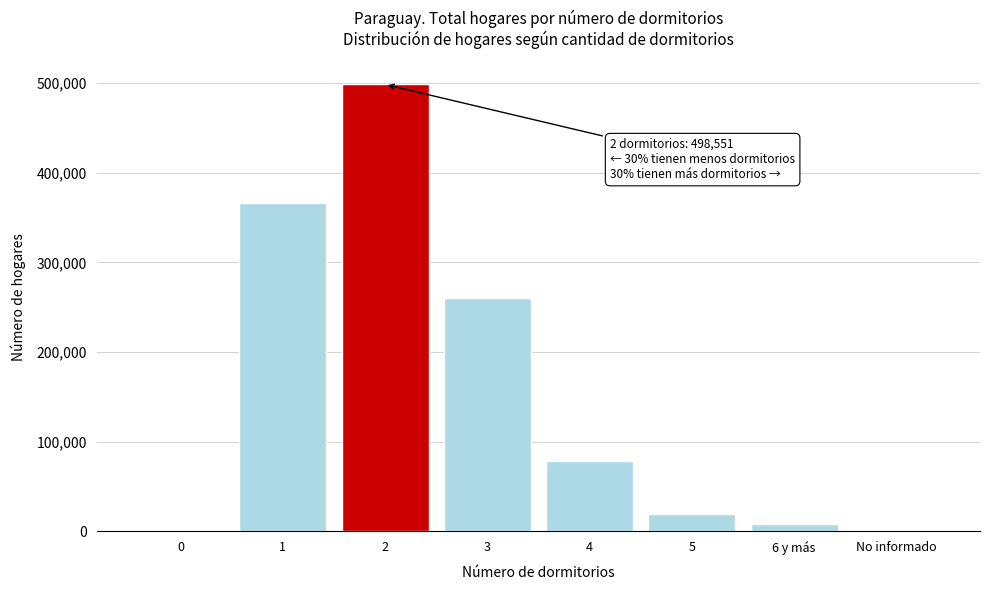

What is the sum of all values?

1232496